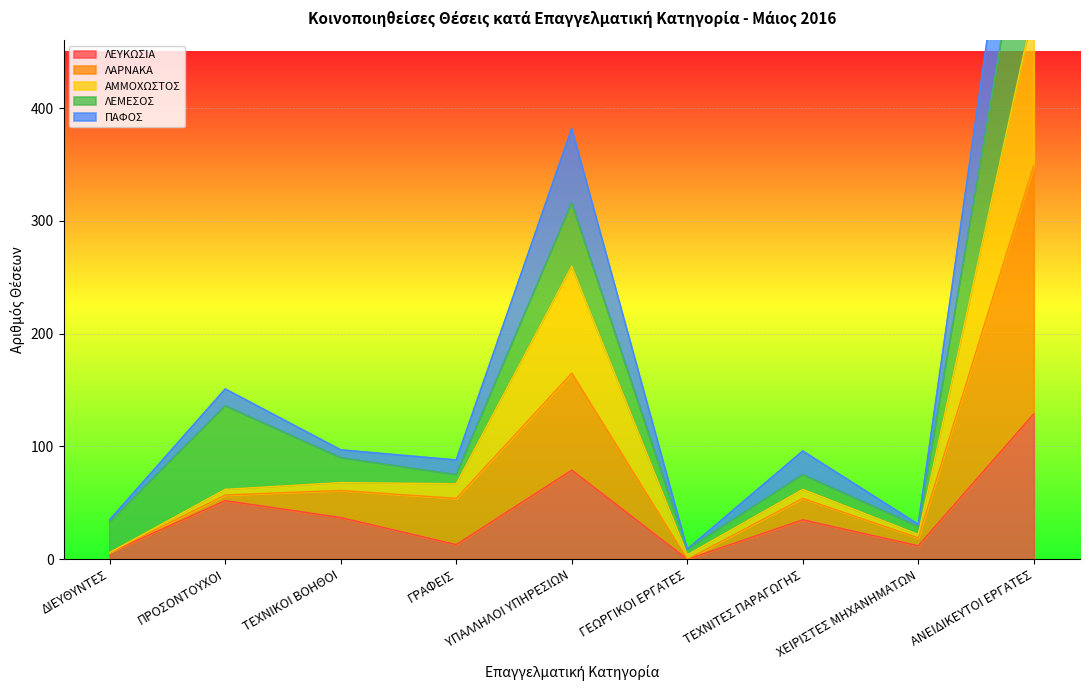

True or false: ΛΕΥΚΩΣΙΑ has a value of 49 at ΑΝΕΙΔΙΚΕΥΤΟΙ ΕΡΓΑΤΕΣ.

False